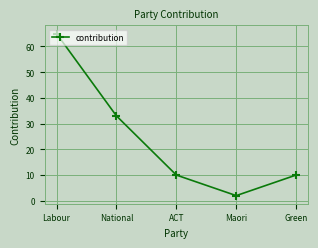

True or false: there are more than 2 points higher than both neighbors.

False